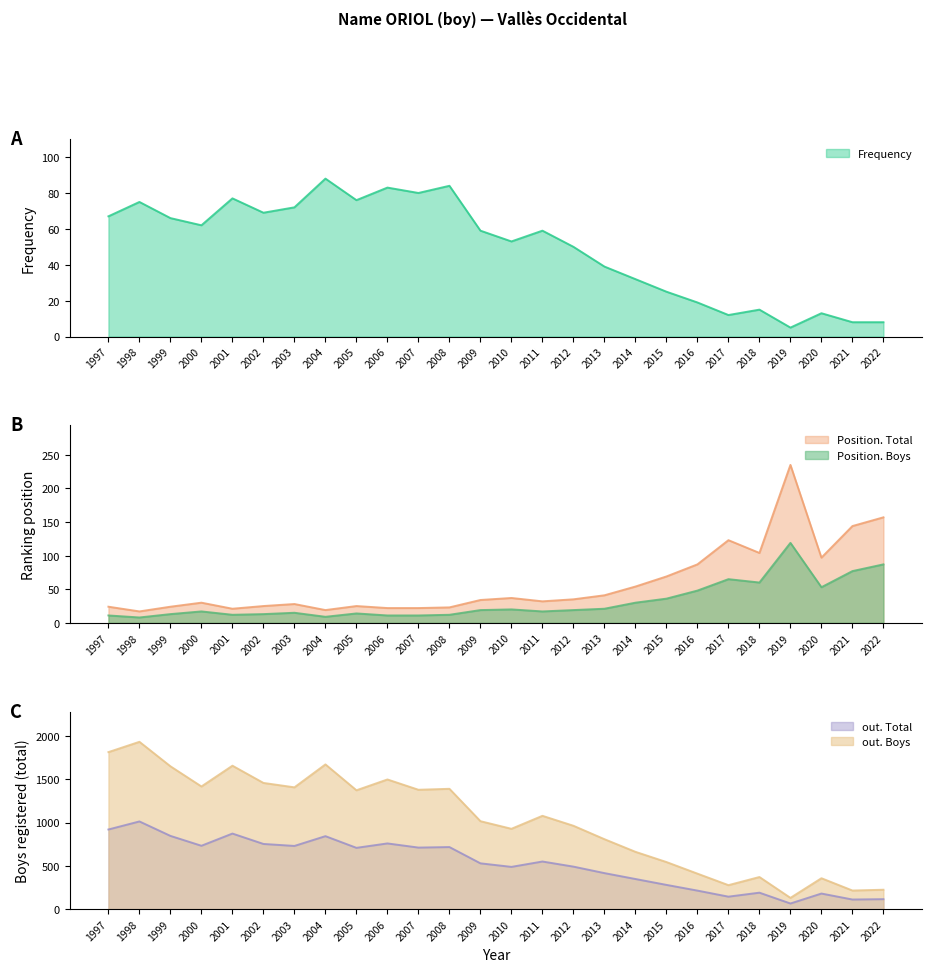

What is the value of the Frequency point at the 1st from the left?

67